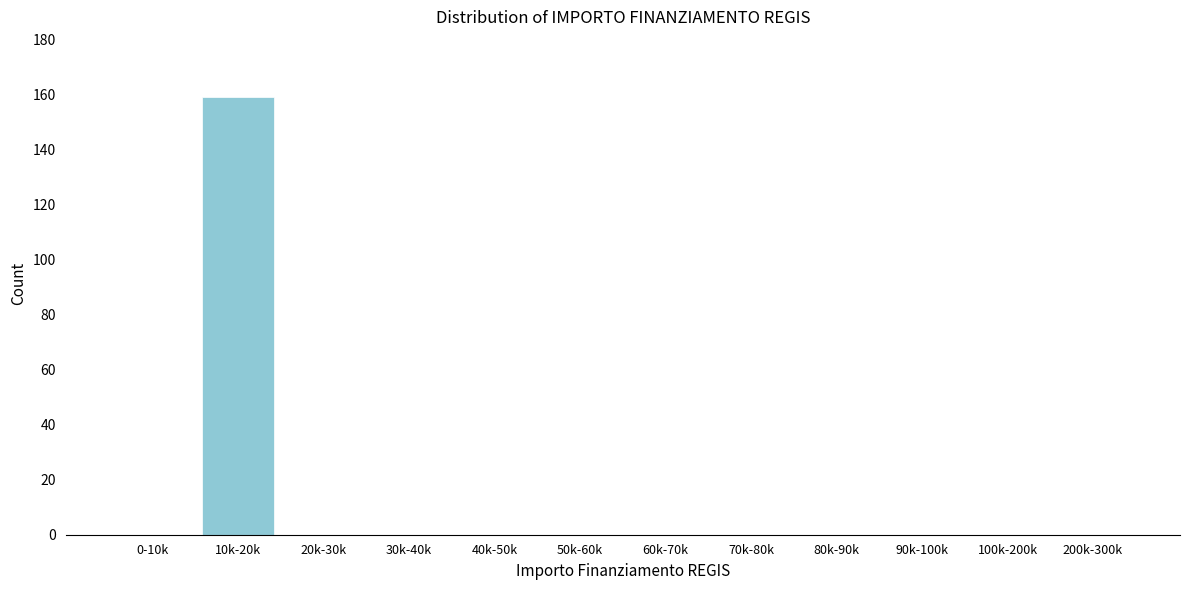

Reading left to right, list all the values displayed in this chart.

0-10k=0	10k-20k=159	20k-30k=0	30k-40k=0	40k-50k=0	50k-60k=0	60k-70k=0	70k-80k=0	80k-90k=0	90k-100k=0	100k-200k=0	200k-300k=0